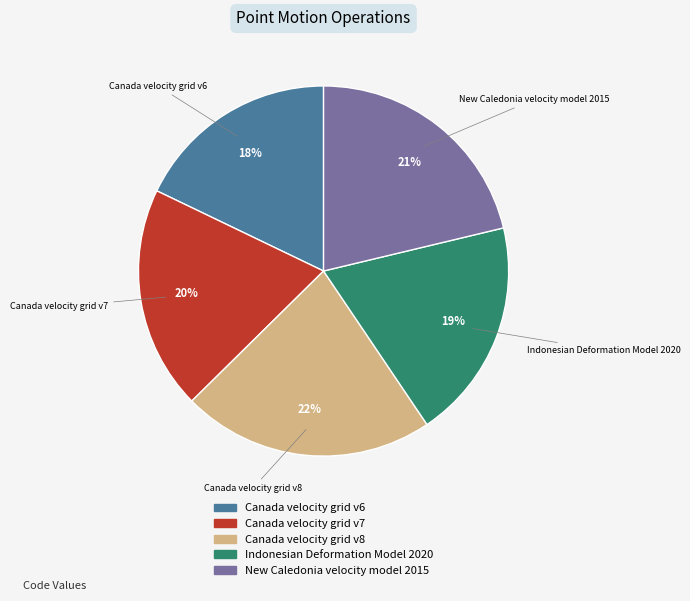

Which slice is the smallest?

Canada velocity grid v6